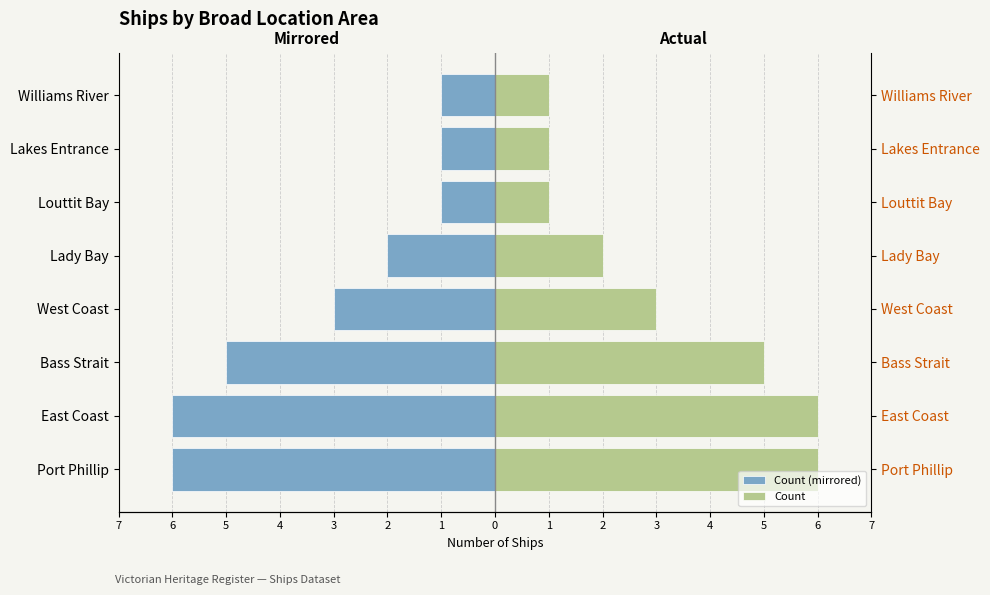

Rank the series by their maximum value, from lowest to highest.

Count (mirrored), Count